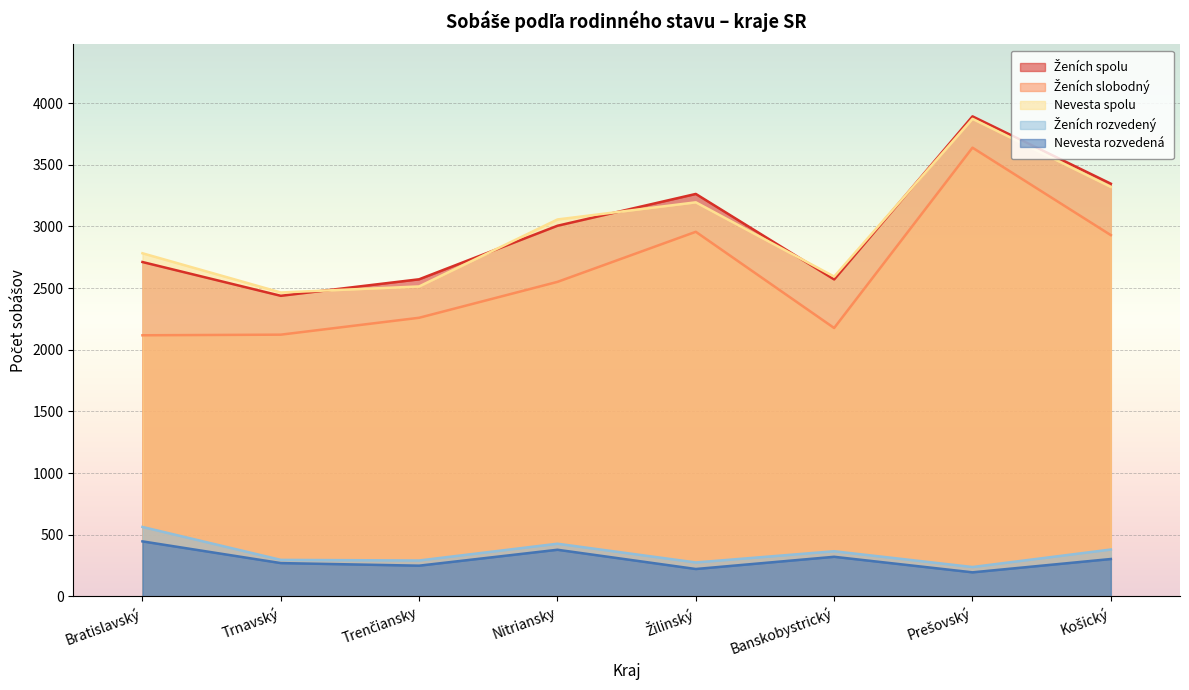

What position from the right is Banskobystrický?

3